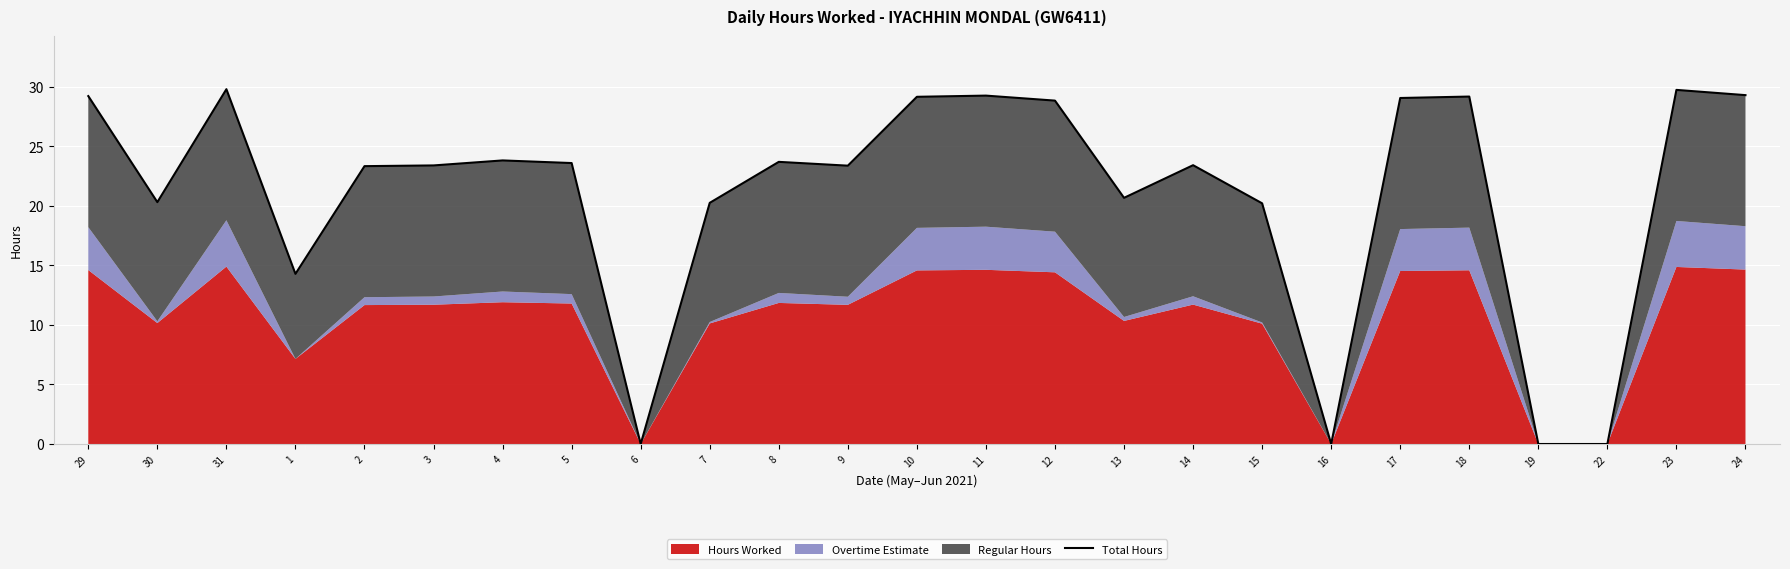

Which category has the highest value across all series?

31